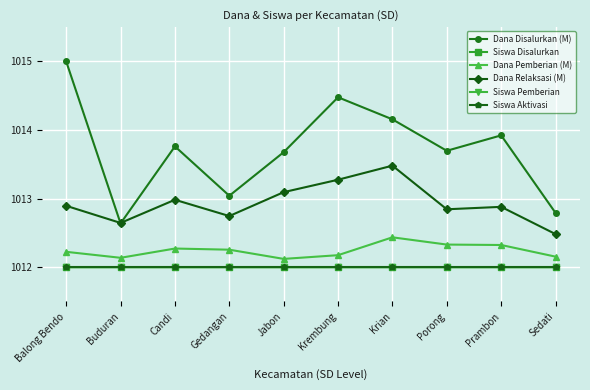

At how many categories does at least one series exceed 1012?

10